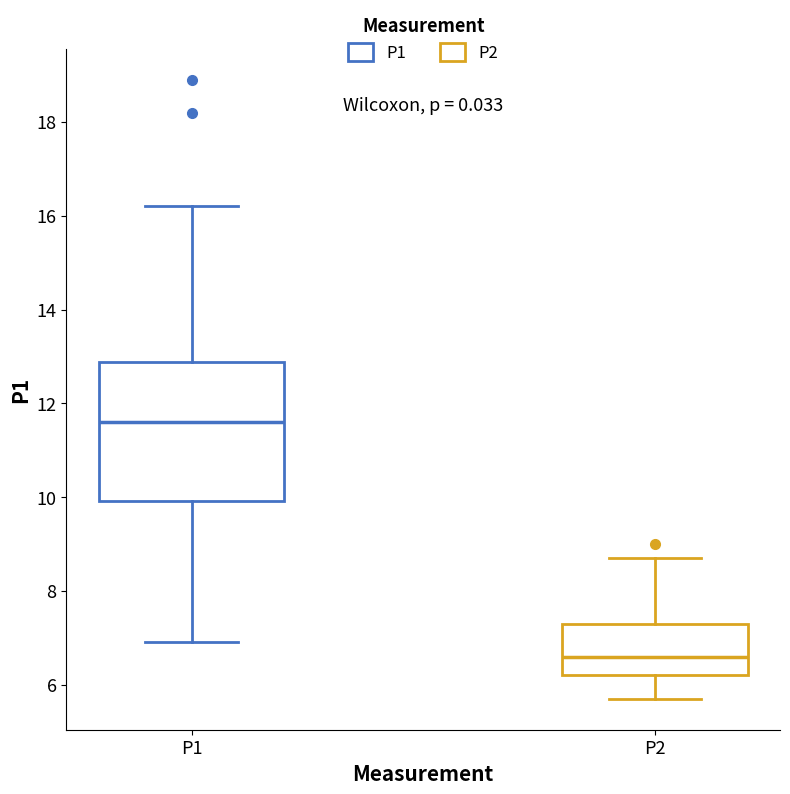

Reading left to right, transcribe this box plot: for each box, give where its median line is, the range the box spans, and where its two whiskers end, as read against the y-axis. The values are not printed on the chart, so give them approximately, as read against the axis.

P1: median 11.6, box 10.0 to 12.8, whiskers 7.0 to 16.2
P2: median 6.6, box 6.2 to 7.4, whiskers 5.8 to 8.8